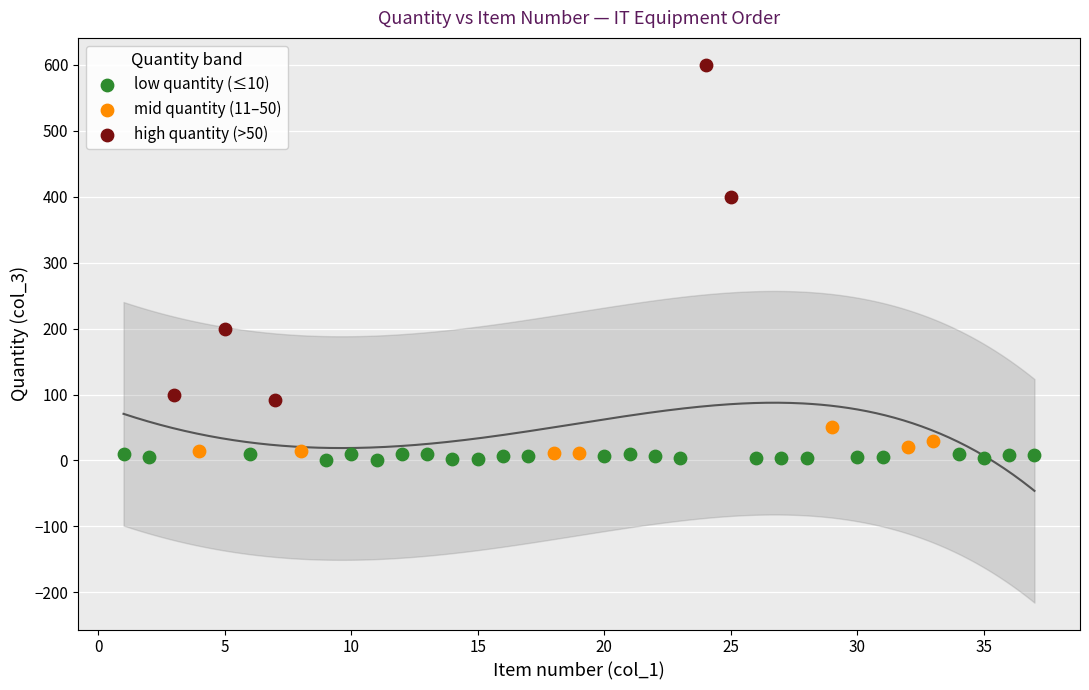

What are all the series names shown in the legend?

low quantity (≤10), mid quantity (11–50), high quantity (>50)